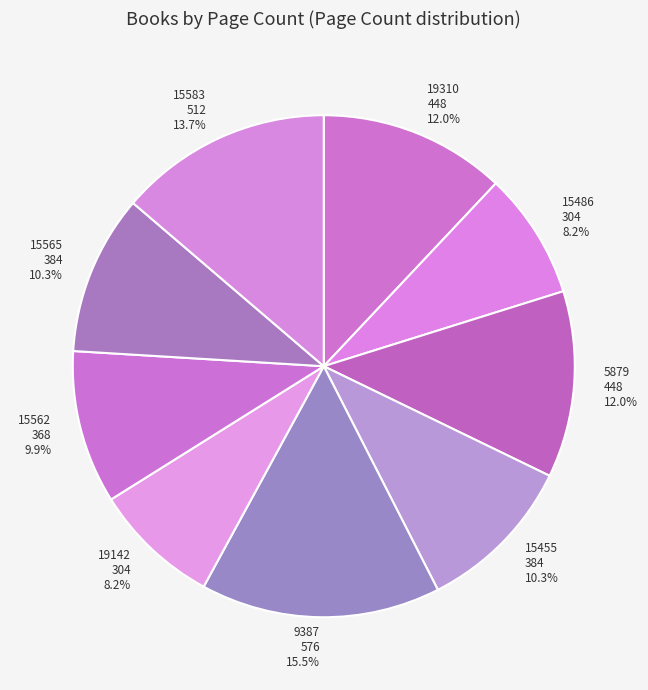

Approximately how many times larger is the value at 9387 compared to 15583?

1.1